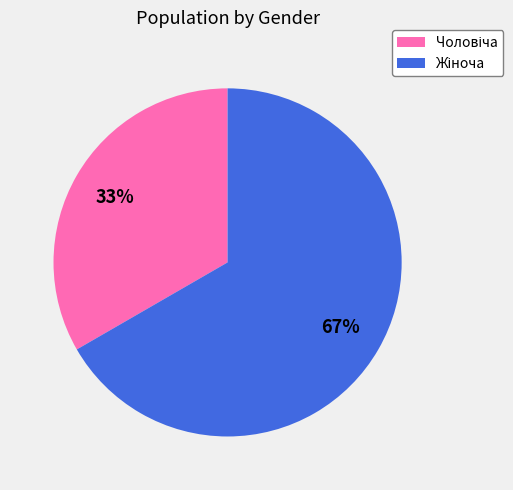

To the nearest percent, what is the average slice percentage?

50%